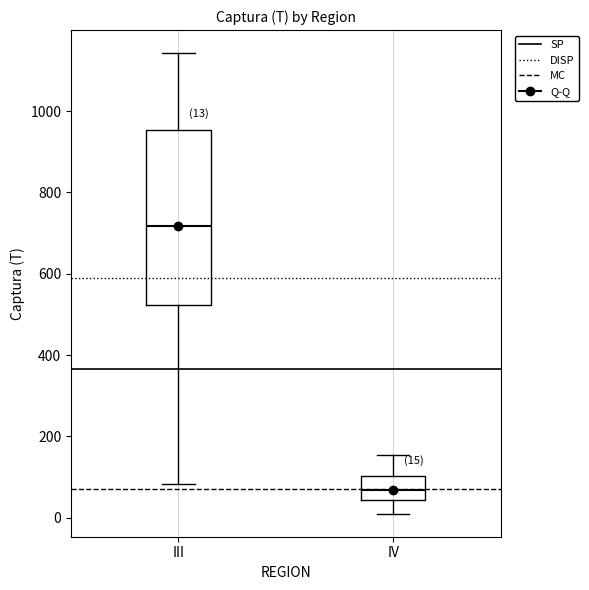

Which box has the highest median line?

III